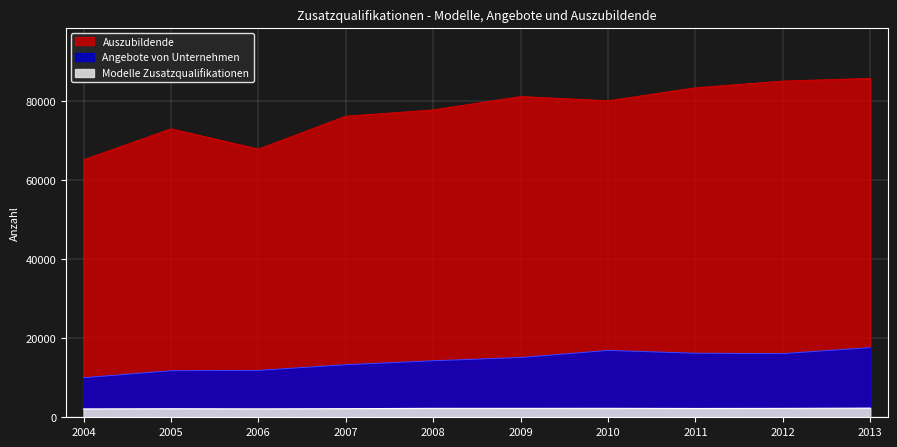

At which label is Auszubildende closest to 75398?

2007